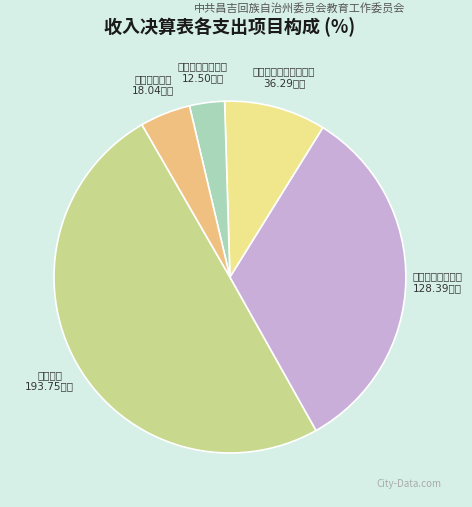

What is the total percentage of 行政事业单位养老支出 and 行政运行?

59.1%